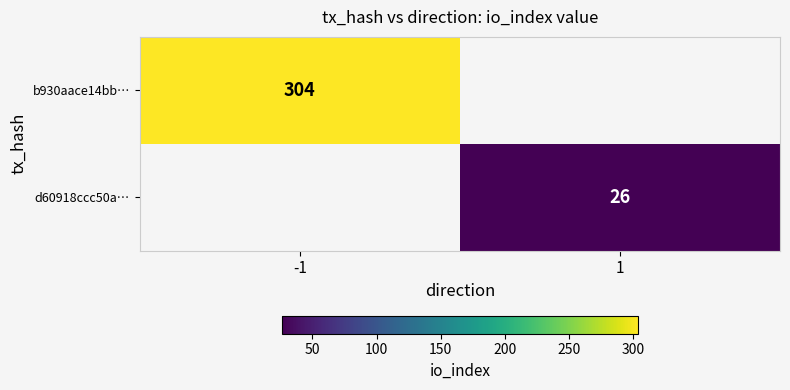

Is it true that b930aace14bb… equals 479 at -1?

False